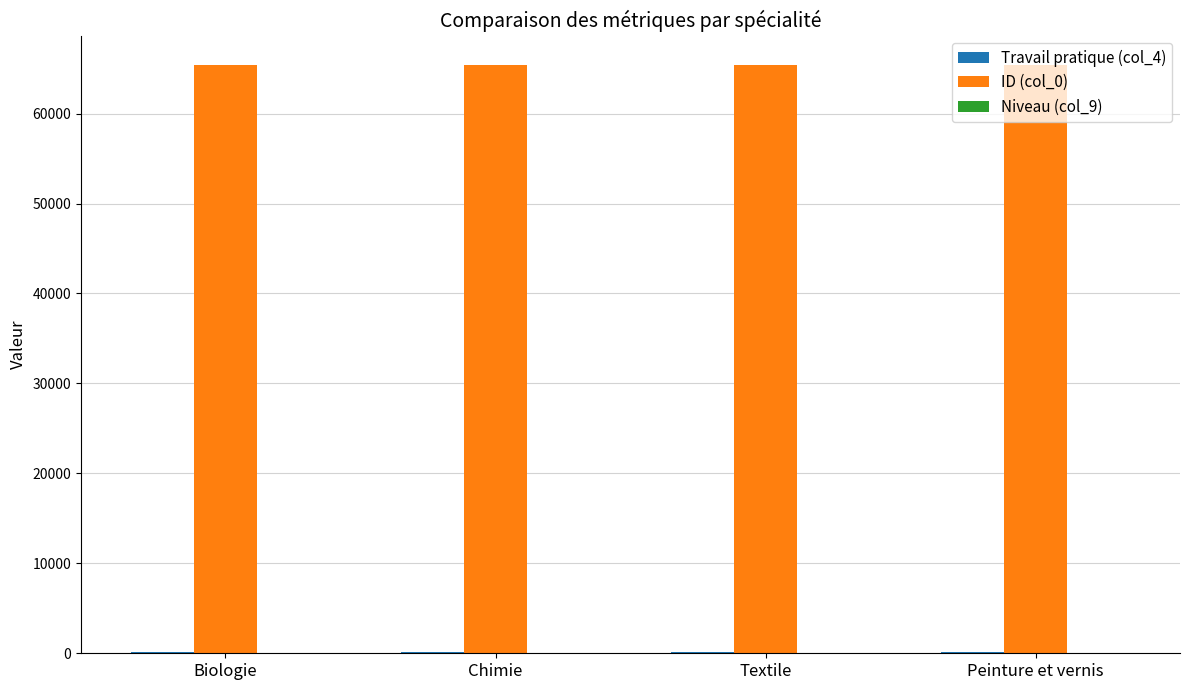

The value of ID (col_0) at Biologie is 85915. True or false?

False